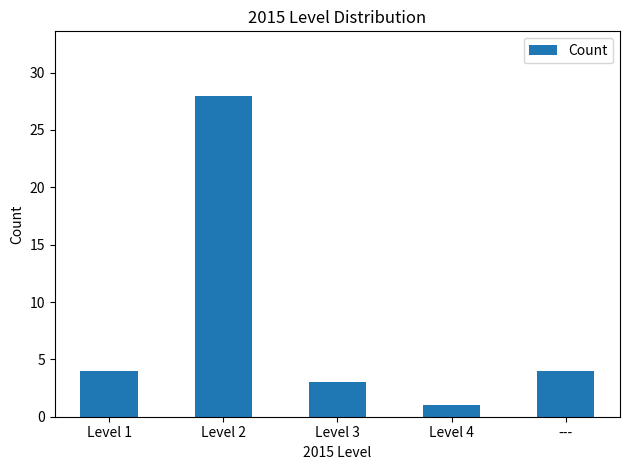

Reading right to left, list all the values displayed in this chart.

4	1	3	28	4